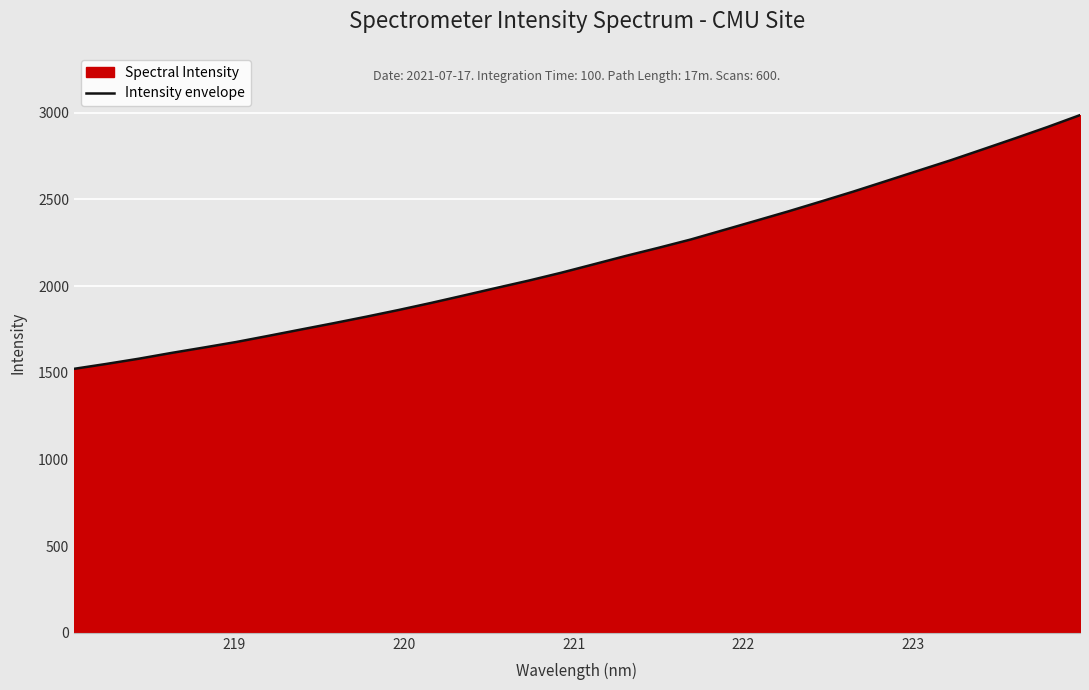

What is the difference between the second highest and minimum values?

1394.8